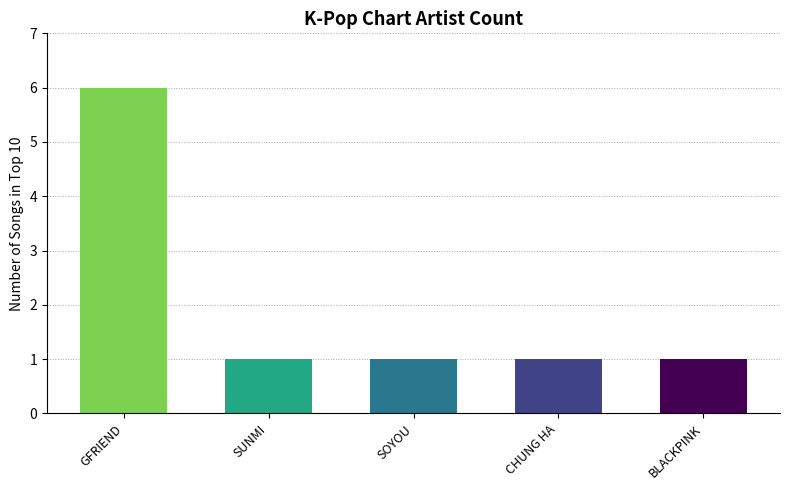

Reading left to right, transcribe all the data shown in this chart.

GFRIEND=6	SUNMI=1	SOYOU=1	CHUNG HA=1	BLACKPINK=1